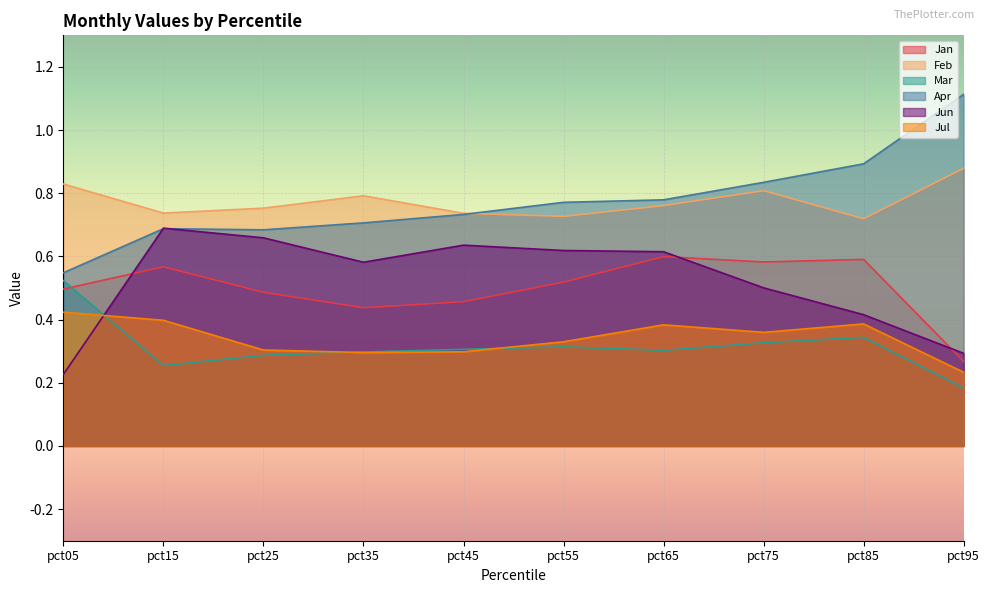

Reading left to right, transcribe all the data shown in this chart.

Jan: pct05=0.5	pct15=0.6	pct25=0.5	pct35=0.4	pct45=0.5	pct55=0.5	pct65=0.6	pct75=0.6	pct85=0.6	pct95=0.3
Feb: pct05=0.8	pct15=0.7	pct25=0.8	pct35=0.8	pct45=0.7	pct55=0.7	pct65=0.8	pct75=0.8	pct85=0.7	pct95=0.9
Mar: pct05=0.5	pct15=0.3	pct25=0.3	pct35=0.3	pct45=0.3	pct55=0.3	pct65=0.3	pct75=0.3	pct85=0.3	pct95=0.2
Apr: pct05=0.5	pct15=0.7	pct25=0.7	pct35=0.7	pct45=0.7	pct55=0.8	pct65=0.8	pct75=0.8	pct85=0.9	pct95=1.1
Jun: pct05=0.2	pct15=0.7	pct25=0.7	pct35=0.6	pct45=0.6	pct55=0.6	pct65=0.6	pct75=0.5	pct85=0.4	pct95=0.3
Jul: pct05=0.4	pct15=0.4	pct25=0.3	pct35=0.3	pct45=0.3	pct55=0.3	pct65=0.4	pct75=0.4	pct85=0.4	pct95=0.2